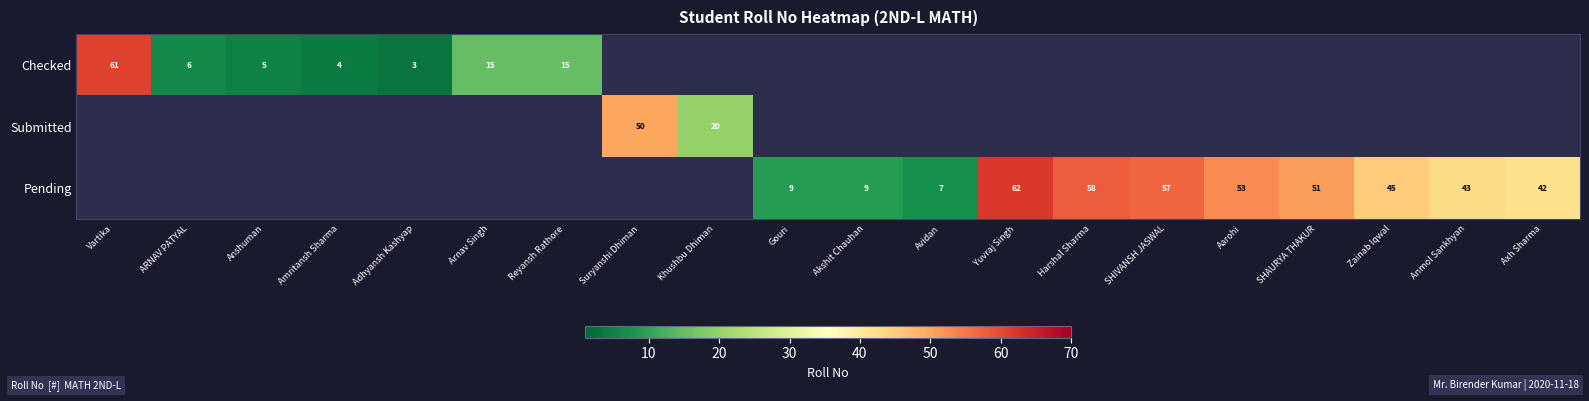

How many distinct data groups are displayed?

3